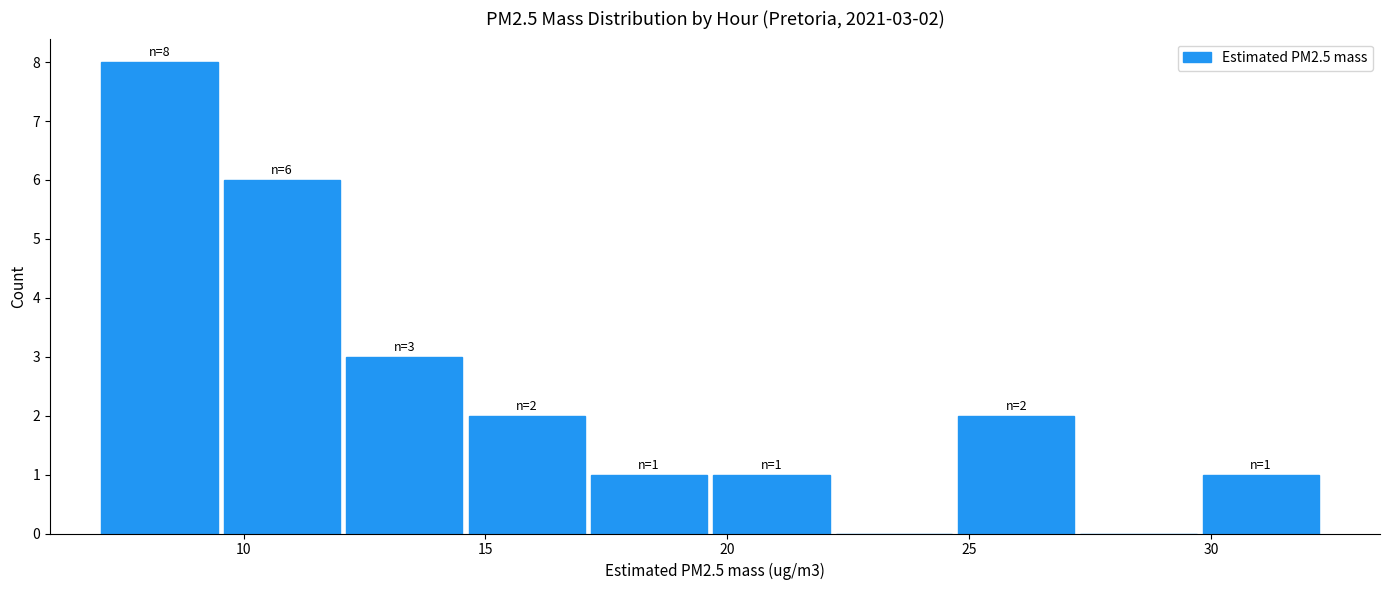

Over which range of the x-axis is the bar tallest?

7.0 to 9.5